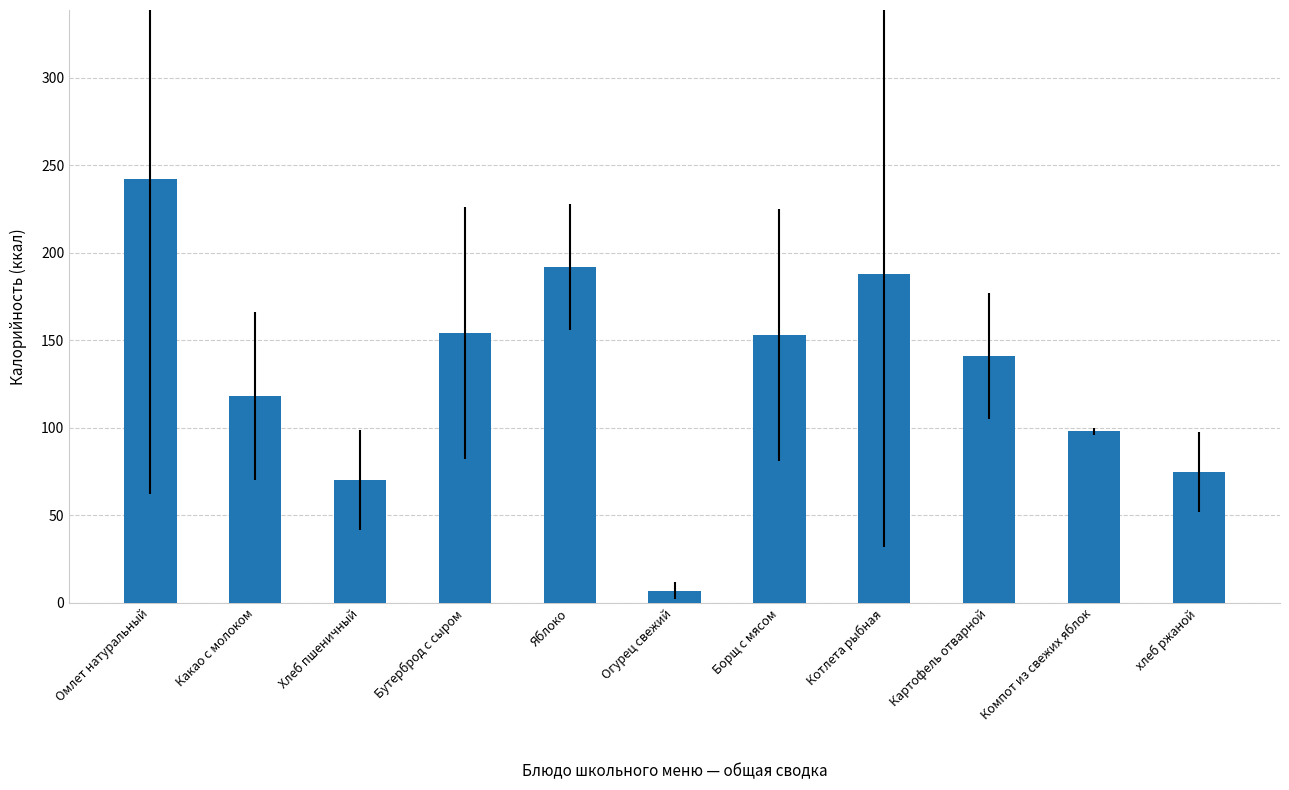

Does the chart contain any negative values?

No